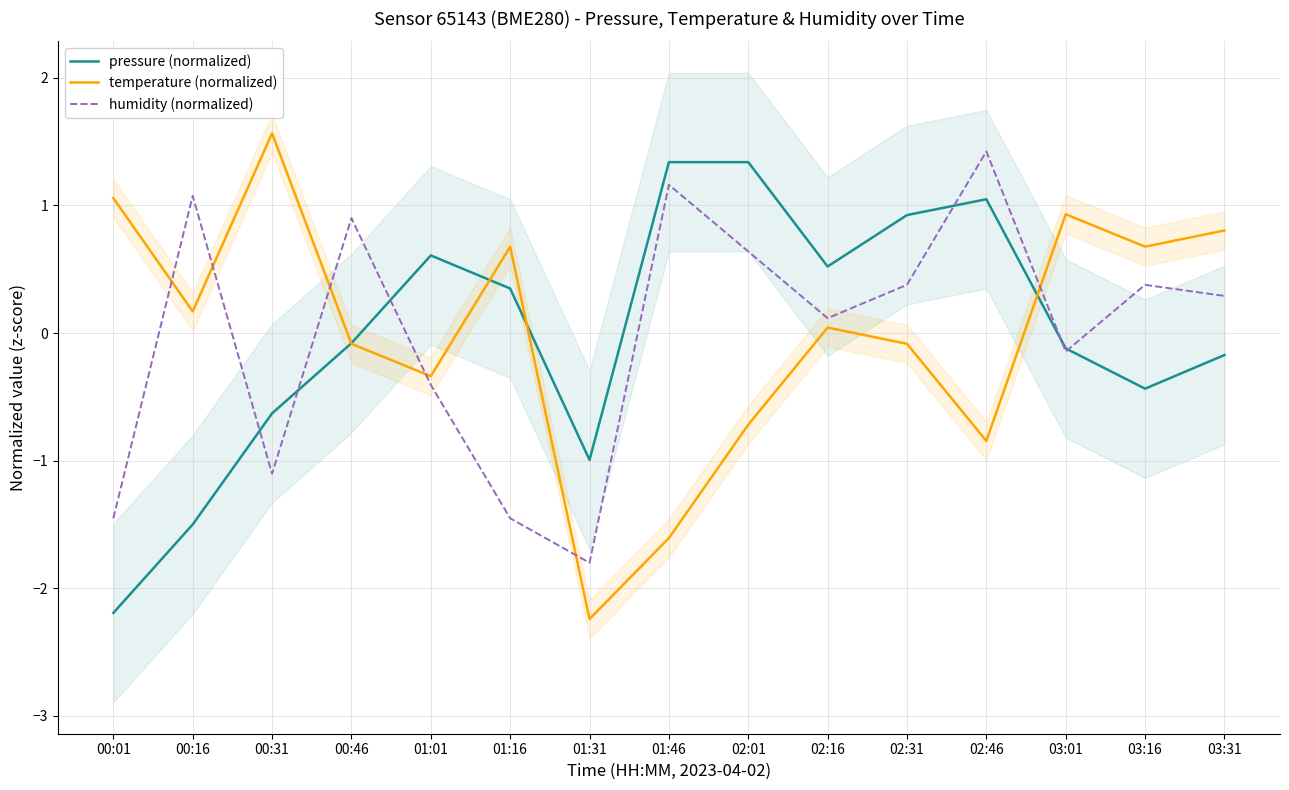

What is the spread (max minus min) of values at 01:16?

2.1